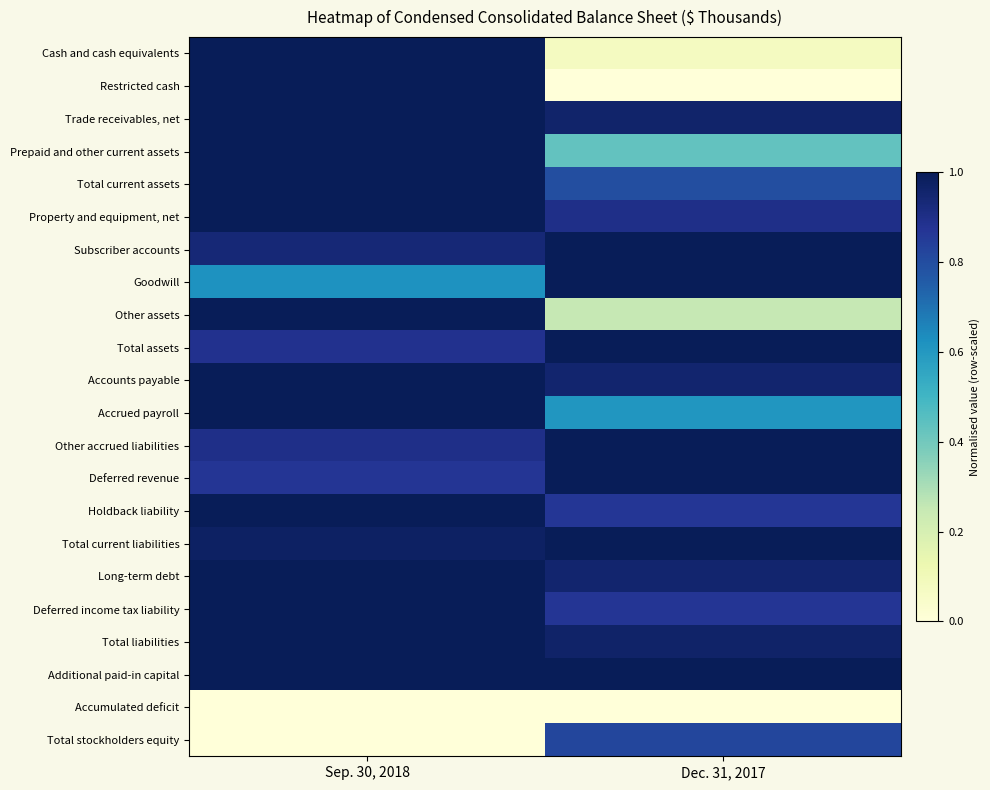

Reading right to left, transcribe all the data shown in this chart.

Cash and cash equivalents: Dec. 31, 2017=0.1	Sep. 30, 2018=1.0
Restricted cash: Dec. 31, 2017=0.0	Sep. 30, 2018=1.0
Trade receivables, net: Dec. 31, 2017=1.0	Sep. 30, 2018=1.0
Prepaid and other current assets: Dec. 31, 2017=0.4	Sep. 30, 2018=1.0
Total current assets: Dec. 31, 2017=0.8	Sep. 30, 2018=1.0
Property and equipment, net: Dec. 31, 2017=0.9	Sep. 30, 2018=1.0
Subscriber accounts: Dec. 31, 2017=1.0	Sep. 30, 2018=0.9
Goodwill: Dec. 31, 2017=1.0	Sep. 30, 2018=0.6
Other assets: Dec. 31, 2017=0.3	Sep. 30, 2018=1.0
Total assets: Dec. 31, 2017=1.0	Sep. 30, 2018=0.9
Accounts payable: Dec. 31, 2017=1.0	Sep. 30, 2018=1.0
Accrued payroll: Dec. 31, 2017=0.6	Sep. 30, 2018=1.0
Other accrued liabilities: Dec. 31, 2017=1.0	Sep. 30, 2018=0.9
Deferred revenue: Dec. 31, 2017=1.0	Sep. 30, 2018=0.9
Holdback liability: Dec. 31, 2017=0.9	Sep. 30, 2018=1.0
Total current liabilities: Dec. 31, 2017=1.0	Sep. 30, 2018=1.0
Long-term debt: Dec. 31, 2017=1.0	Sep. 30, 2018=1.0
Deferred income tax liability: Dec. 31, 2017=0.9	Sep. 30, 2018=1.0
Total liabilities: Dec. 31, 2017=1.0	Sep. 30, 2018=1.0
Additional paid-in capital: Dec. 31, 2017=1.0	Sep. 30, 2018=1.0
Accumulated deficit: Dec. 31, 2017=0.0	Sep. 30, 2018=0.0
Total stockholders equity: Dec. 31, 2017=0.8	Sep. 30, 2018=0.0